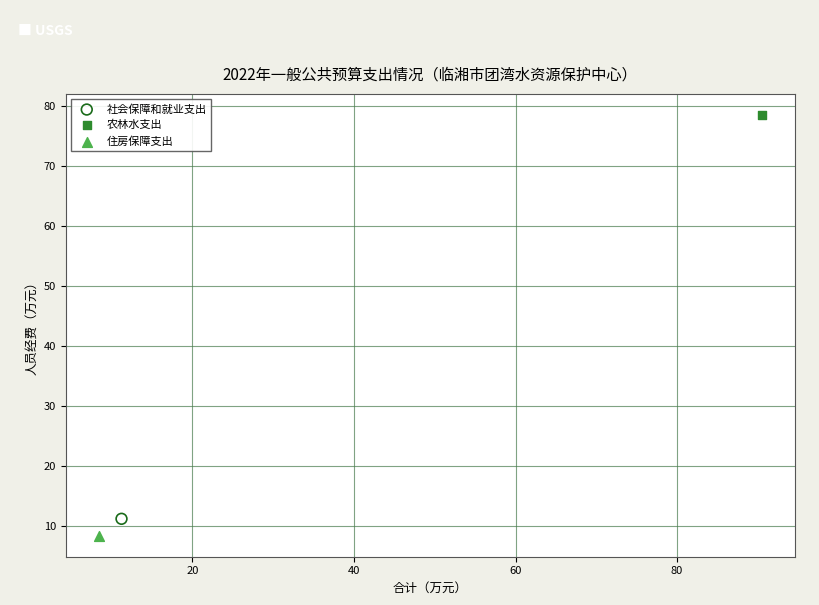

What are all the series names shown in the legend?

社会保障和就业支出, 农林水支出, 住房保障支出